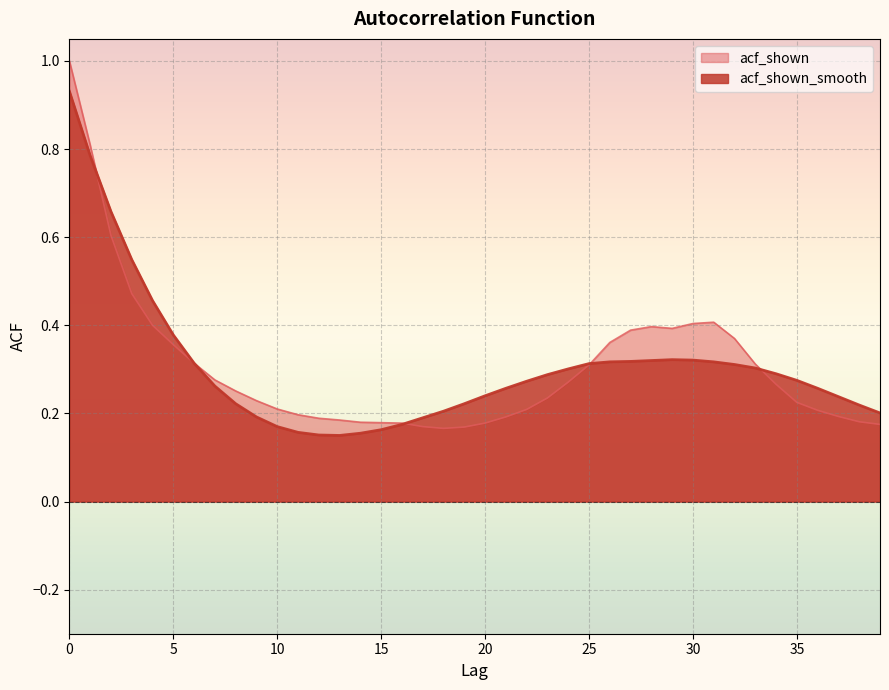

Where is the first local maximum for acf_shown_smooth?

29